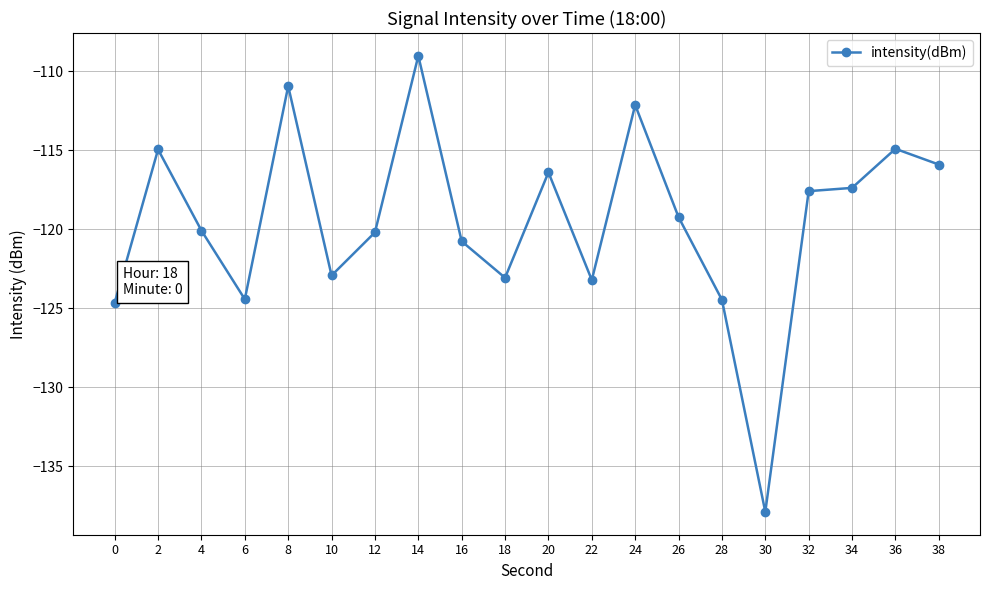

What is the value of the 11th point from the left?

-116.4